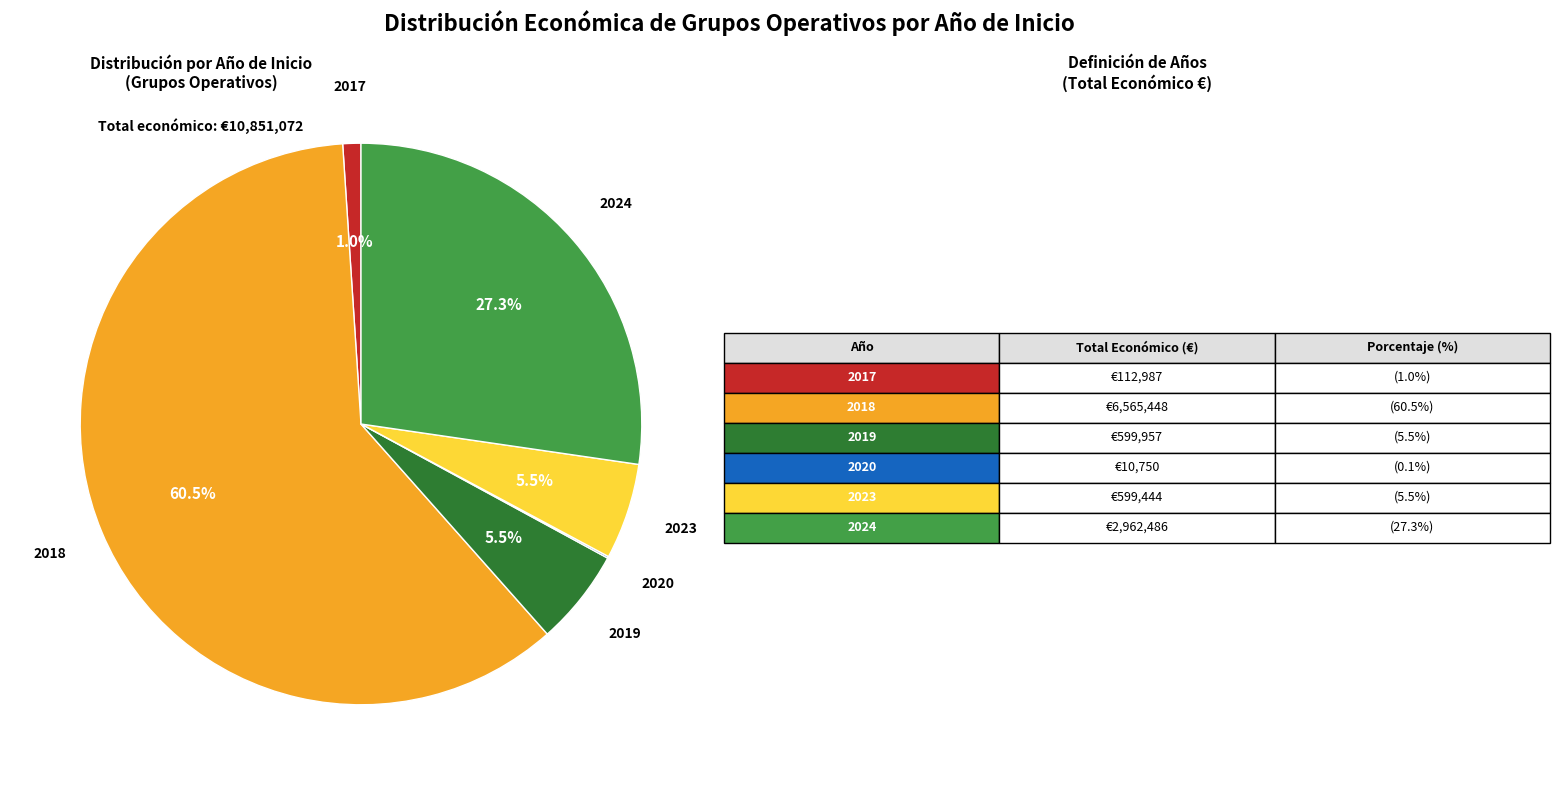

Does any single category account for the majority?

Yes